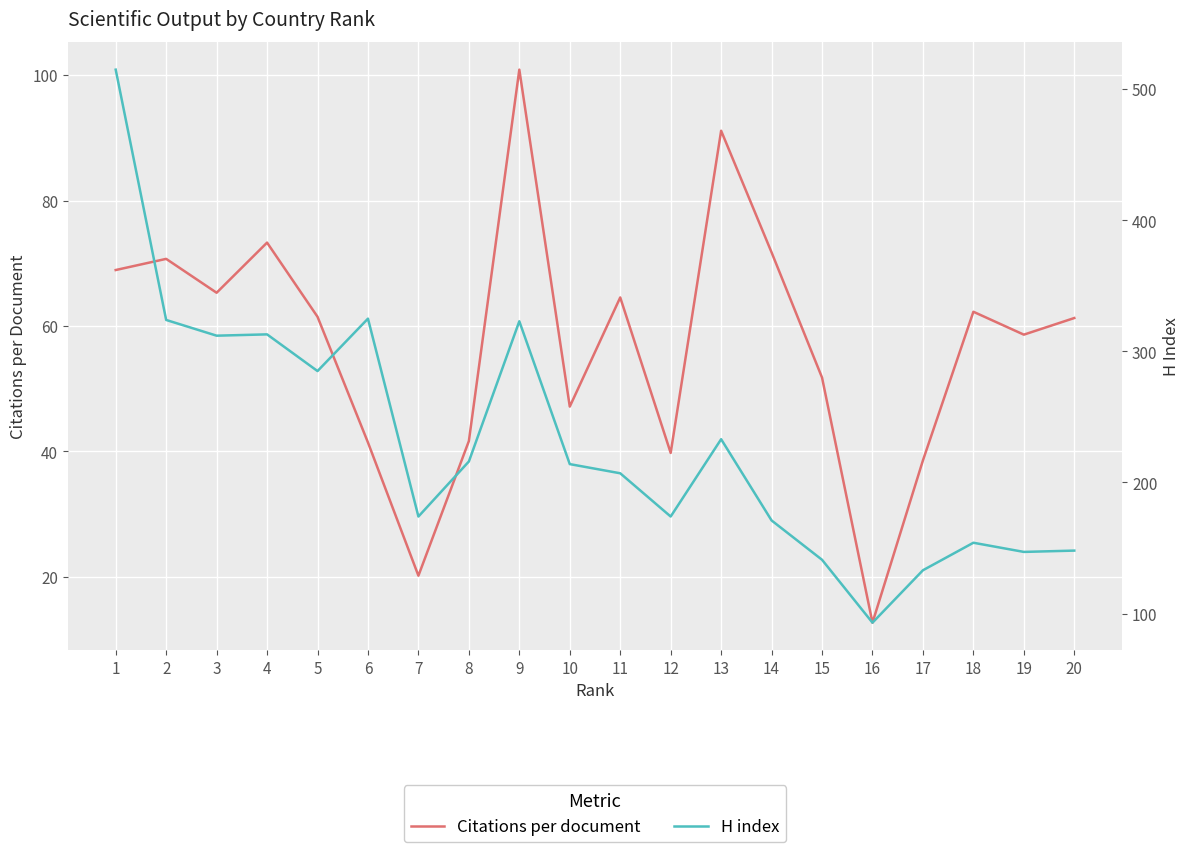

At which category does the chart reach its peak across all series?

1